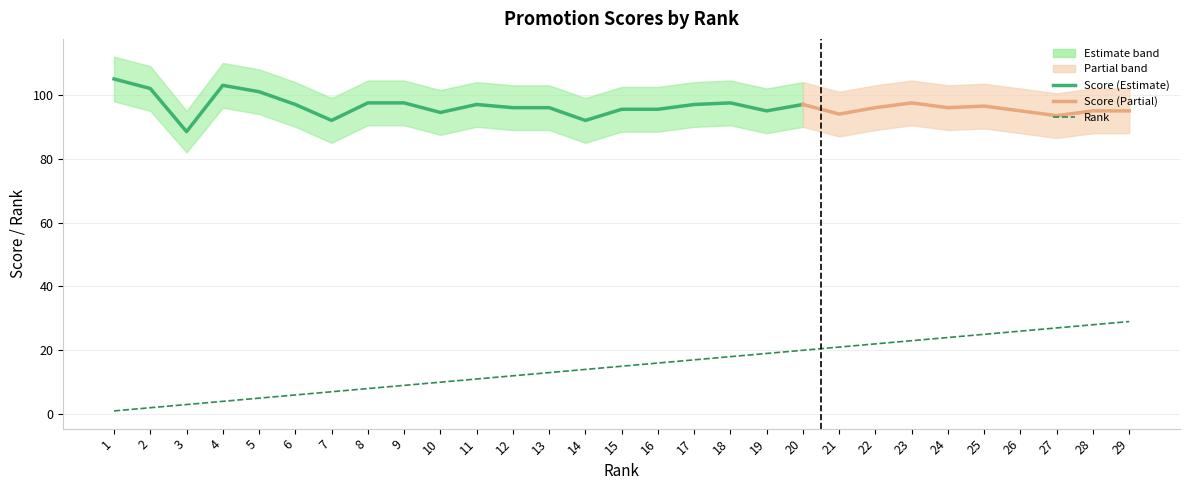

At which category does the chart reach its peak across all series?

1